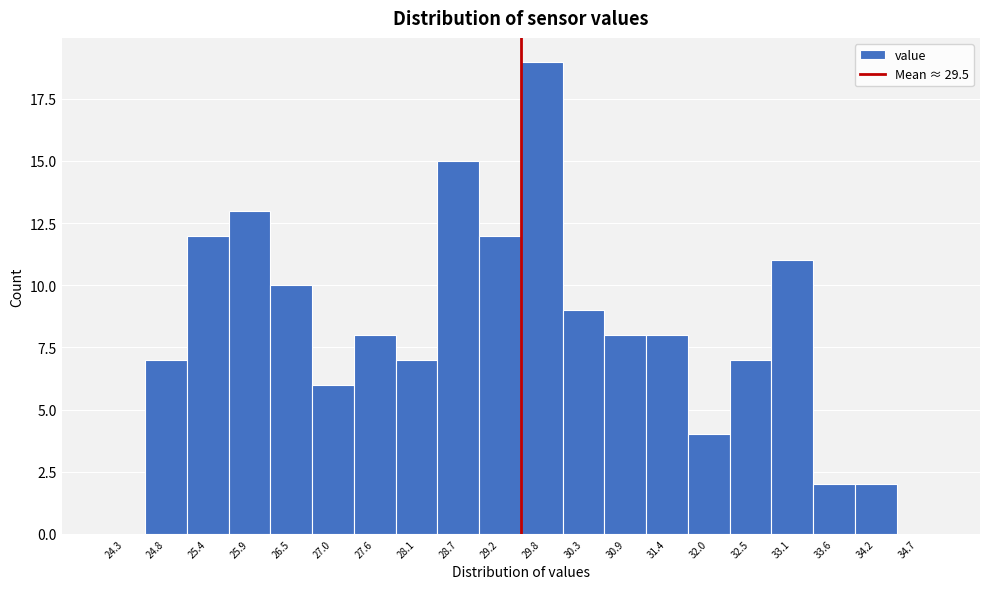

Reading left to right, transcribe this chart: for each bar, give the range it covers on the x-axis and its height. Neither the bar edges nor the heights are printed on the chart, so give them approximately, as read against the axes.

24.00 to 24.55: 0
24.55 to 25.10: 7
25.10 to 25.65: 12
25.65 to 26.20: 13
26.20 to 26.75: 10
26.75 to 27.30: 6
27.30 to 27.85: 8
27.85 to 28.40: 7
28.40 to 28.95: 15
28.95 to 29.50: 12
29.50 to 30.05: 19
30.05 to 30.60: 9
30.60 to 31.15: 8
31.15 to 31.70: 8
31.70 to 32.25: 4
32.25 to 32.80: 7
32.80 to 33.35: 11
33.35 to 33.90: 2
33.90 to 34.45: 2
34.45 to 35.00: 0